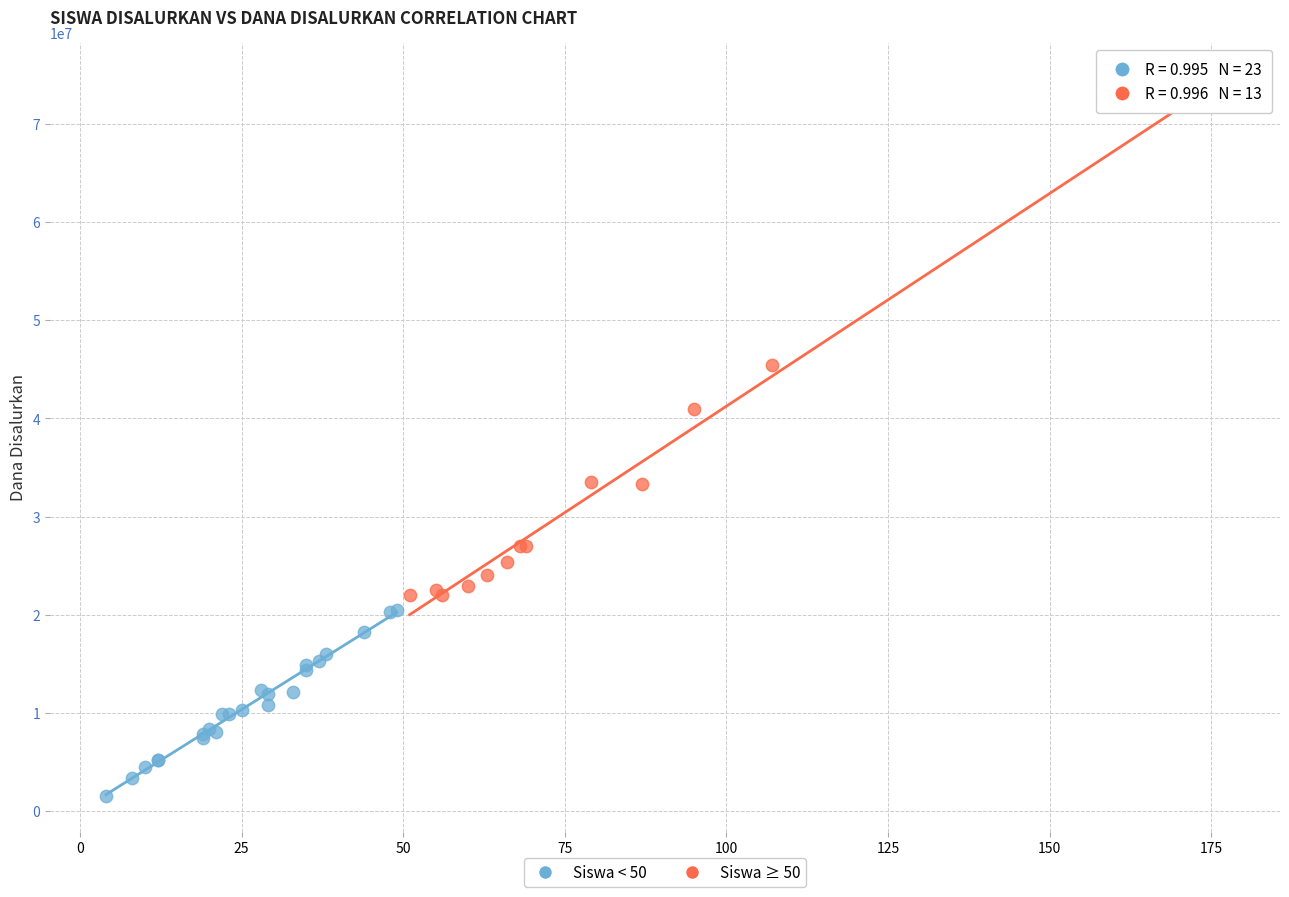

What are all the series names shown in the legend?

Siswa < 50, Siswa ≥ 50